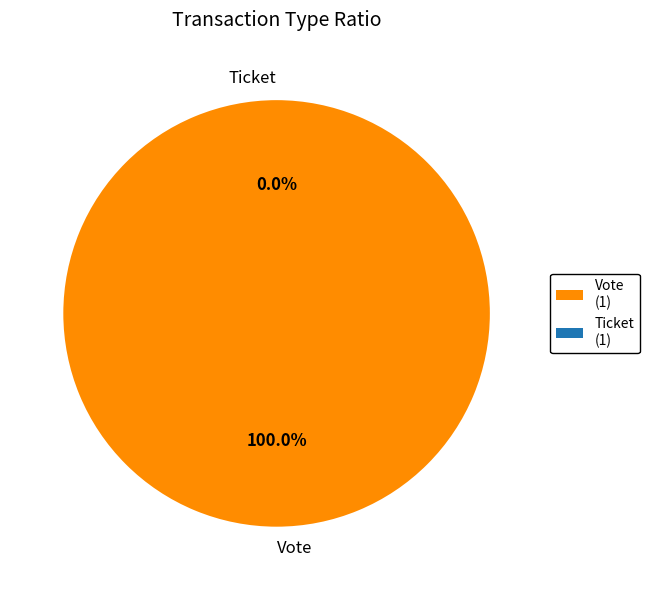

To the nearest percent, what is the difference between the Vote and Ticket slice percentages?

100%